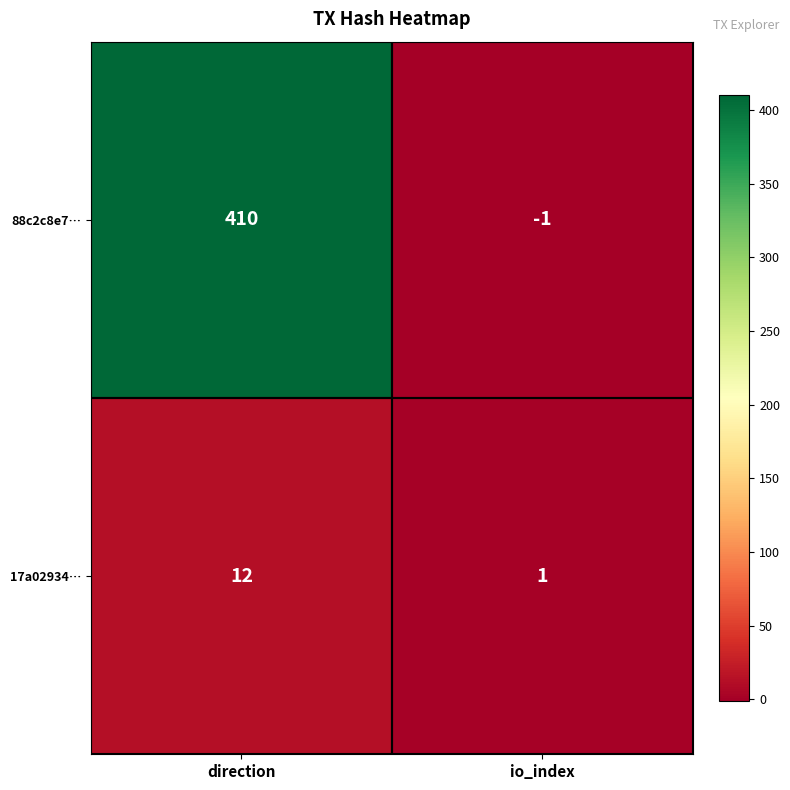

Reading right to left, what are all the values shown in this chart?

88c2c8e7…: -1	410
17a02934…: 1	12